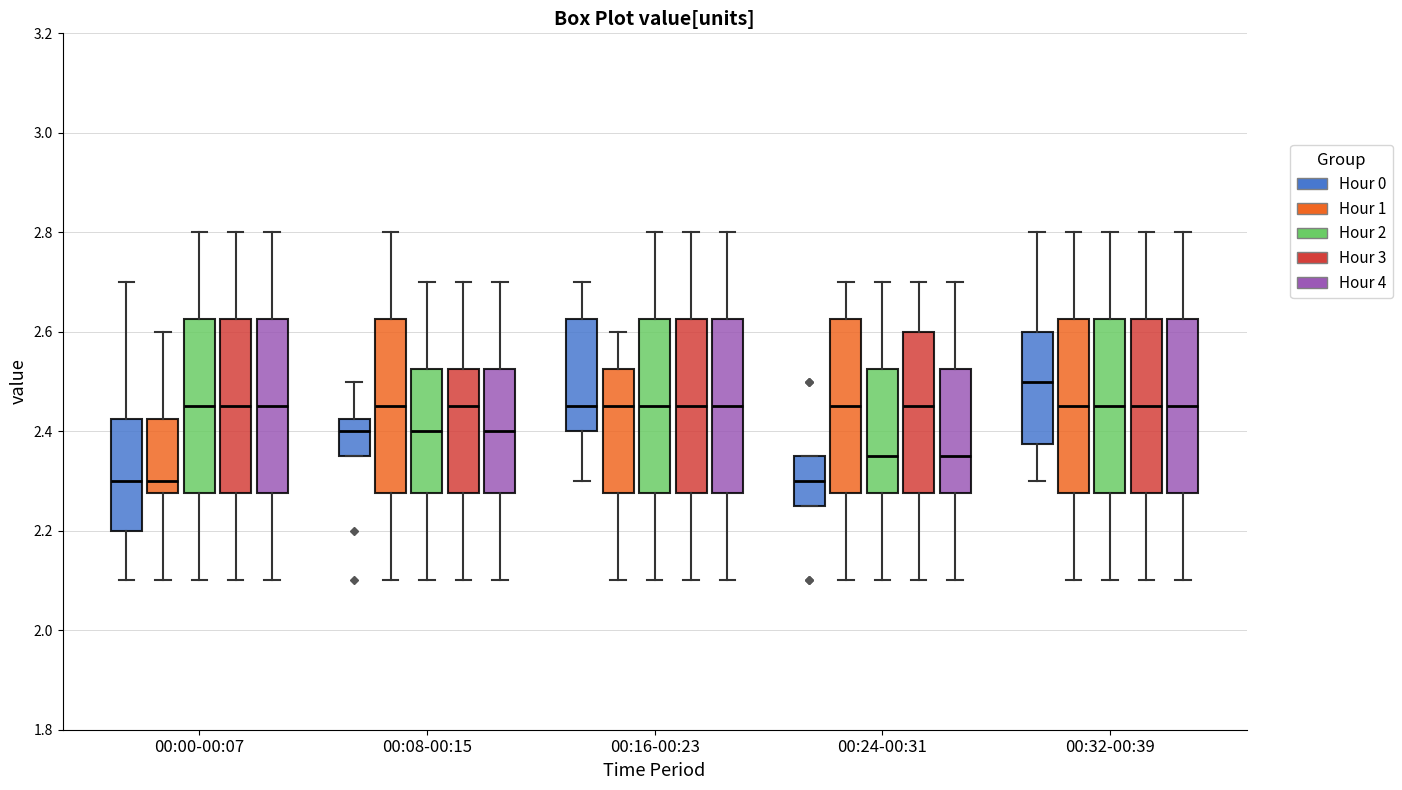

Reading left to right, read every box against the y-axis: the position of its median line, the range the box covers, and the ends of its whiskers. The values are not printed on the chart, so give them approximately, as read against the axis.

00:00-00:07 (Hour 0): median 2.30, box 2.20 to 2.42, whiskers 2.10 to 2.70
00:00-00:07 (Hour 1): median 2.30, box 2.28 to 2.42, whiskers 2.10 to 2.60
00:00-00:07 (Hour 2): median 2.46, box 2.28 to 2.62, whiskers 2.10 to 2.80
00:00-00:07 (Hour 3): median 2.46, box 2.28 to 2.62, whiskers 2.10 to 2.80
00:00-00:07 (Hour 4): median 2.46, box 2.28 to 2.62, whiskers 2.10 to 2.80
00:08-00:15 (Hour 0): median 2.40, box 2.36 to 2.42, whiskers 2.36 to 2.50
00:08-00:15 (Hour 1): median 2.46, box 2.28 to 2.62, whiskers 2.10 to 2.80
00:08-00:15 (Hour 2): median 2.40, box 2.28 to 2.52, whiskers 2.10 to 2.70
00:08-00:15 (Hour 3): median 2.46, box 2.28 to 2.52, whiskers 2.10 to 2.70
00:08-00:15 (Hour 4): median 2.40, box 2.28 to 2.52, whiskers 2.10 to 2.70
00:16-00:23 (Hour 0): median 2.46, box 2.40 to 2.62, whiskers 2.30 to 2.70
00:16-00:23 (Hour 1): median 2.46, box 2.28 to 2.52, whiskers 2.10 to 2.60
00:16-00:23 (Hour 2): median 2.46, box 2.28 to 2.62, whiskers 2.10 to 2.80
00:16-00:23 (Hour 3): median 2.46, box 2.28 to 2.62, whiskers 2.10 to 2.80
00:16-00:23 (Hour 4): median 2.46, box 2.28 to 2.62, whiskers 2.10 to 2.80
00:24-00:31 (Hour 0): median 2.30, box 2.26 to 2.36, whiskers 2.26 to 2.36
00:24-00:31 (Hour 1): median 2.46, box 2.28 to 2.62, whiskers 2.10 to 2.70
00:24-00:31 (Hour 2): median 2.36, box 2.28 to 2.52, whiskers 2.10 to 2.70
00:24-00:31 (Hour 3): median 2.46, box 2.28 to 2.60, whiskers 2.10 to 2.70
00:24-00:31 (Hour 4): median 2.36, box 2.28 to 2.52, whiskers 2.10 to 2.70
00:32-00:39 (Hour 0): median 2.50, box 2.38 to 2.60, whiskers 2.30 to 2.80
00:32-00:39 (Hour 1): median 2.46, box 2.28 to 2.62, whiskers 2.10 to 2.80
00:32-00:39 (Hour 2): median 2.46, box 2.28 to 2.62, whiskers 2.10 to 2.80
00:32-00:39 (Hour 3): median 2.46, box 2.28 to 2.62, whiskers 2.10 to 2.80
00:32-00:39 (Hour 4): median 2.46, box 2.28 to 2.62, whiskers 2.10 to 2.80